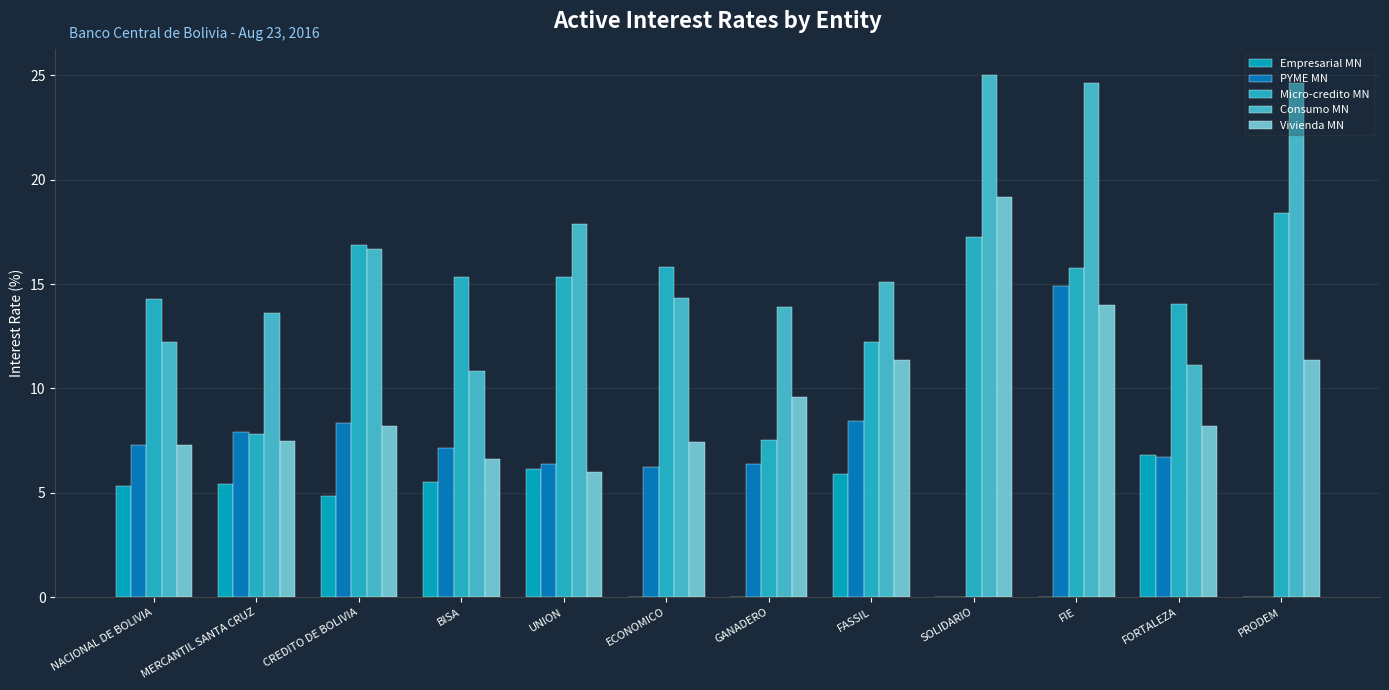

Rank the series by their average value, from lowest to highest.

Empresarial MN, PYME MN, Vivienda MN, Micro-credito MN, Consumo MN